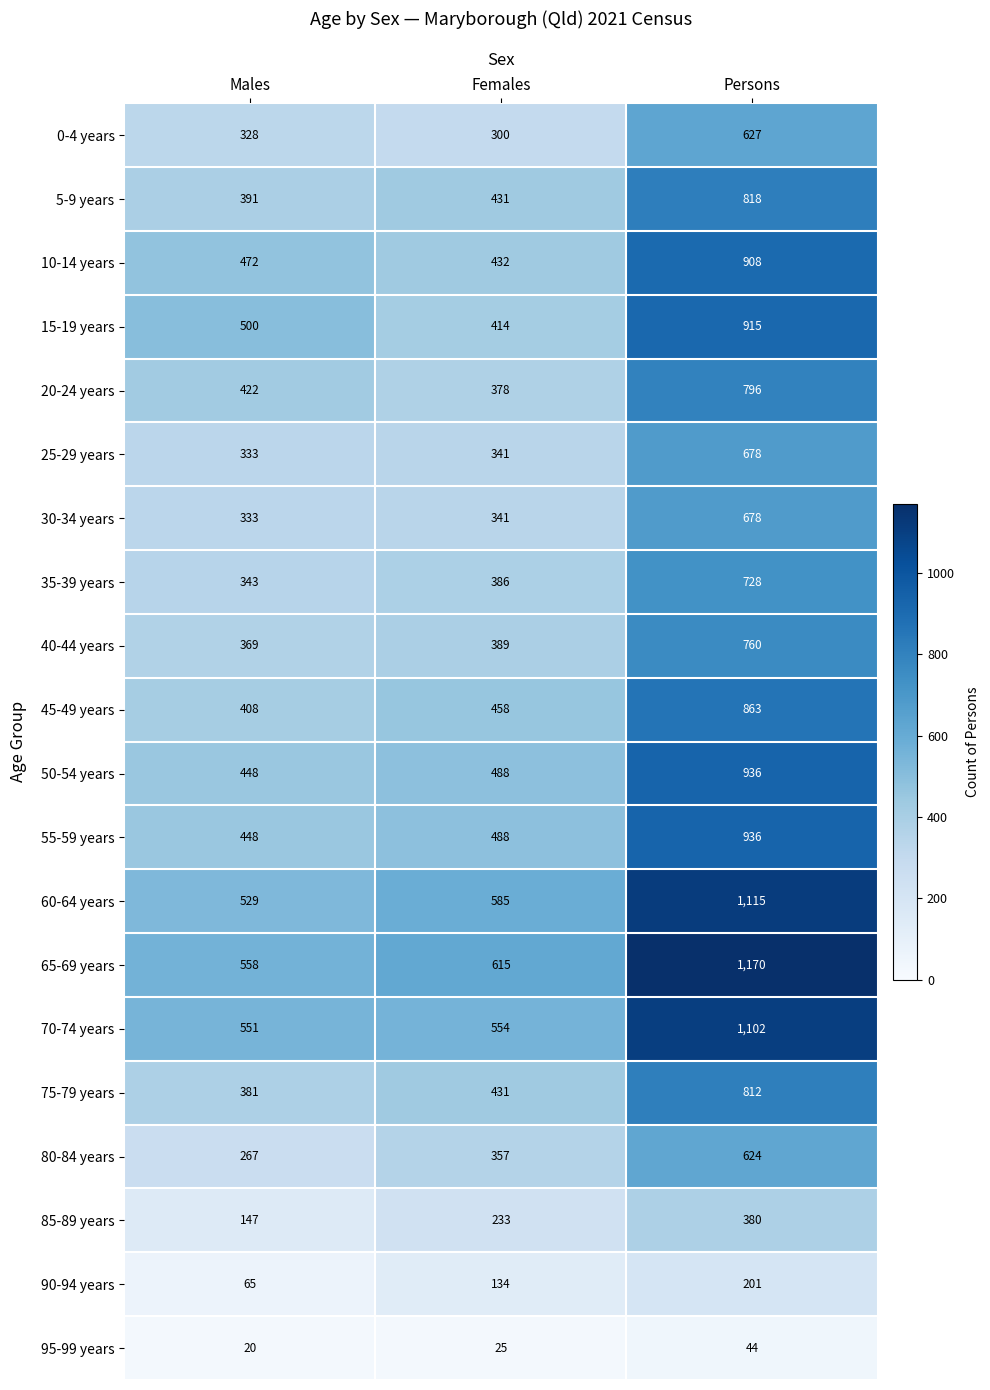

What is the average value of the 20-24 years series?

532